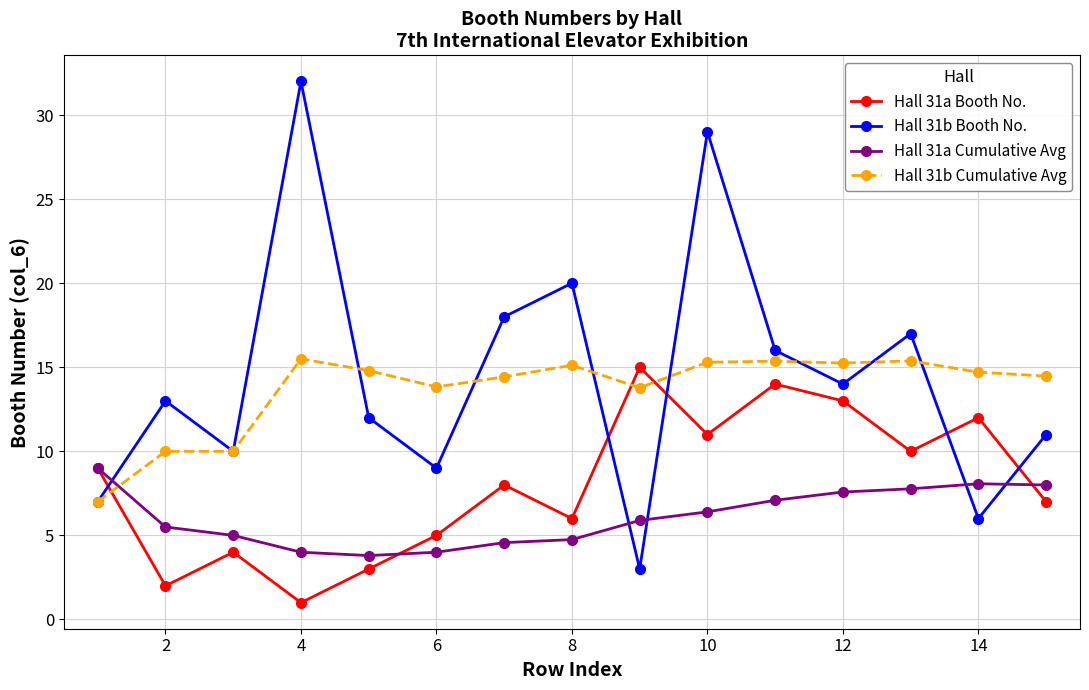

Is this an area chart (filled region under the line)?

No